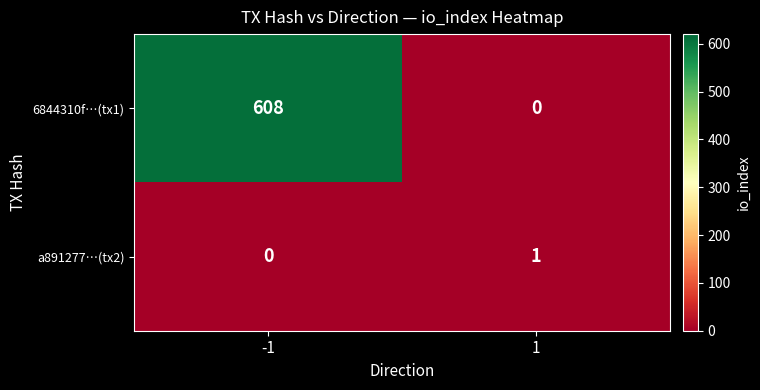

How many series are shown in this chart?

2